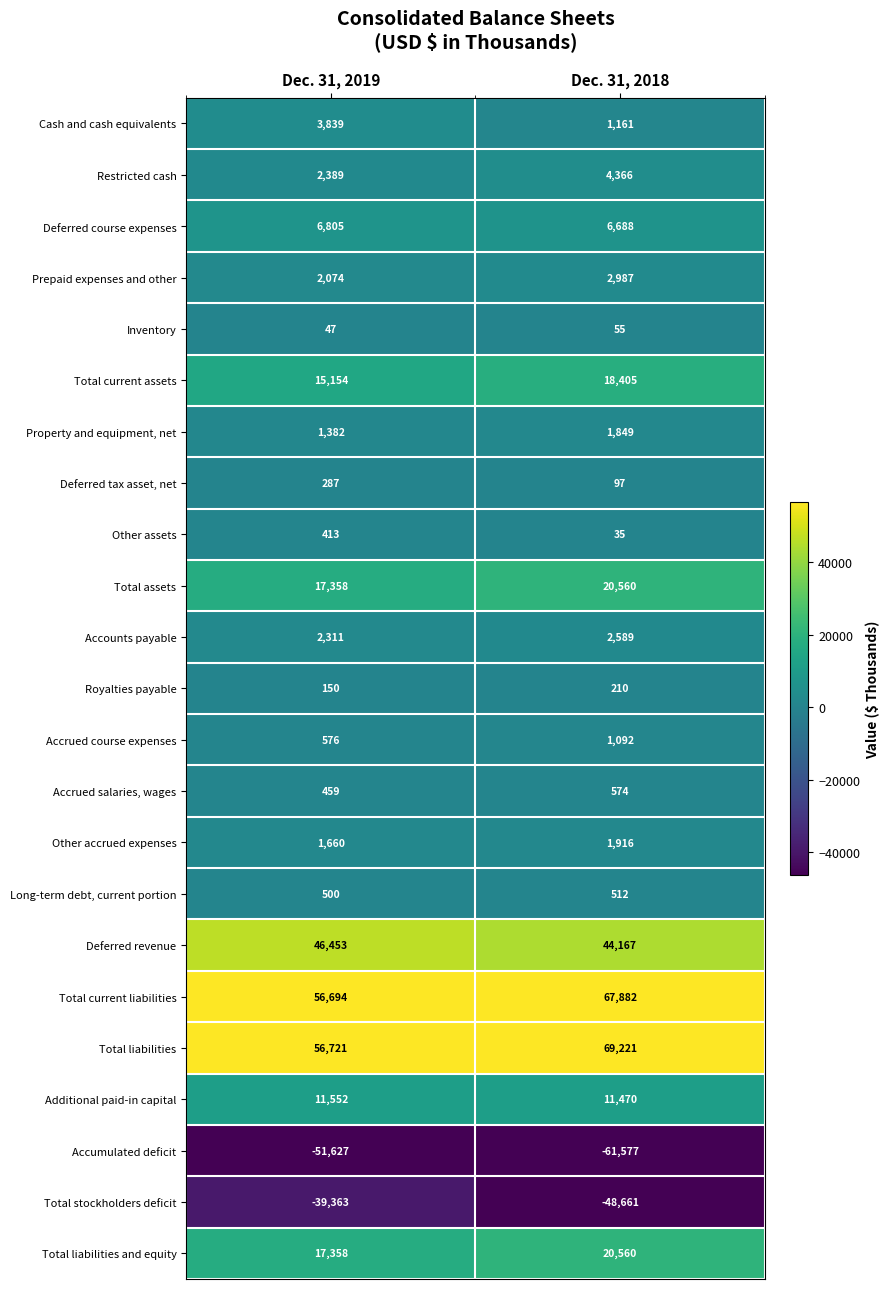

At which category is the sum across all series the highest?

Dec. 31, 2018